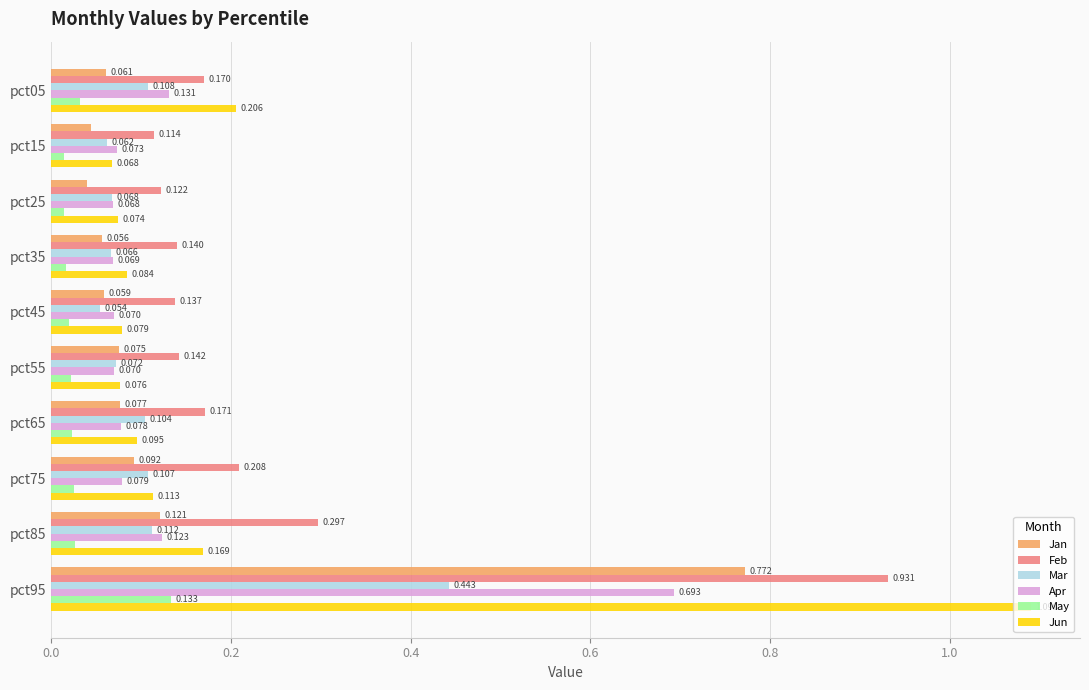

Rank the series at pct85 from highest to lowest value.

Feb, Jun, Apr, Jan, Mar, May